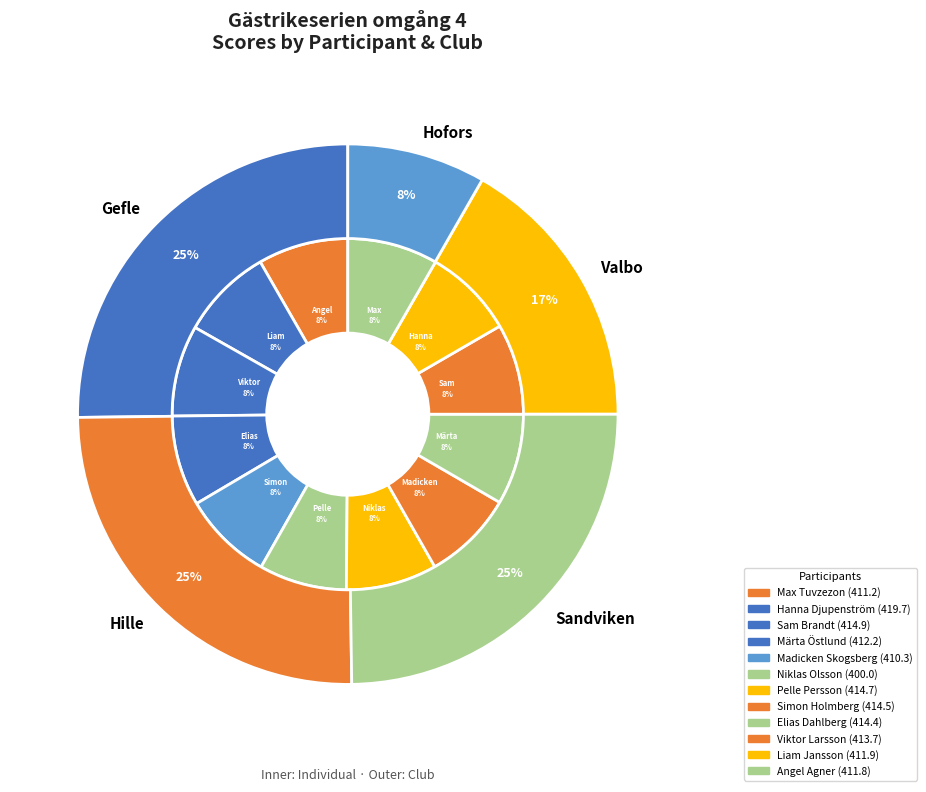

Is there any slice that represents more than half of the pie?

No